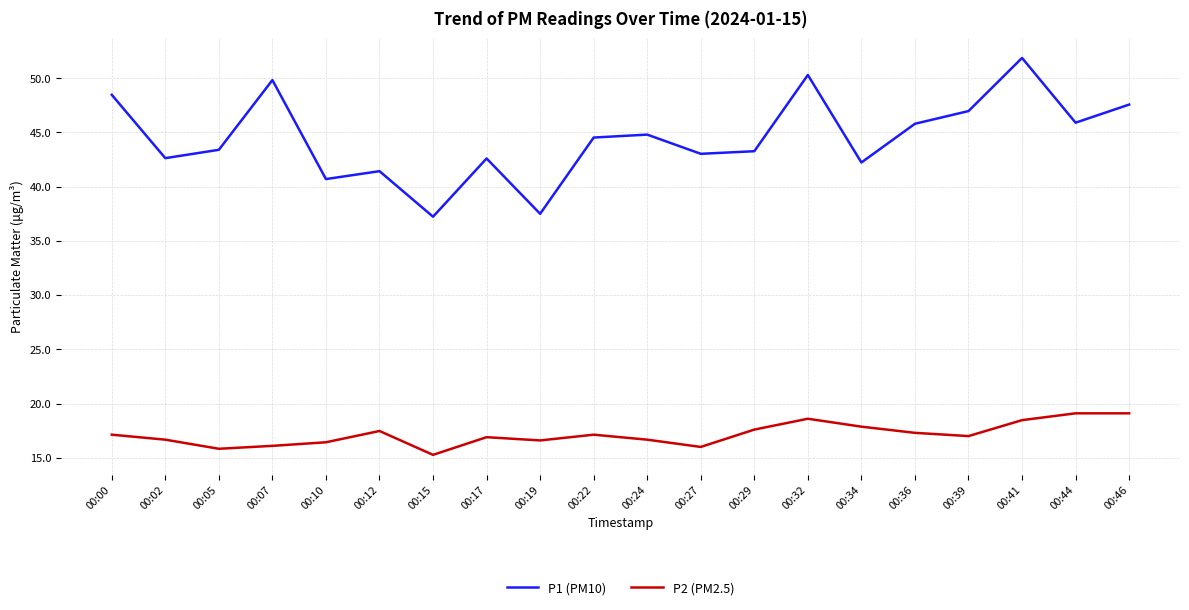

Rank the series at 00:02 from highest to lowest value.

P1 (PM10), P2 (PM2.5)